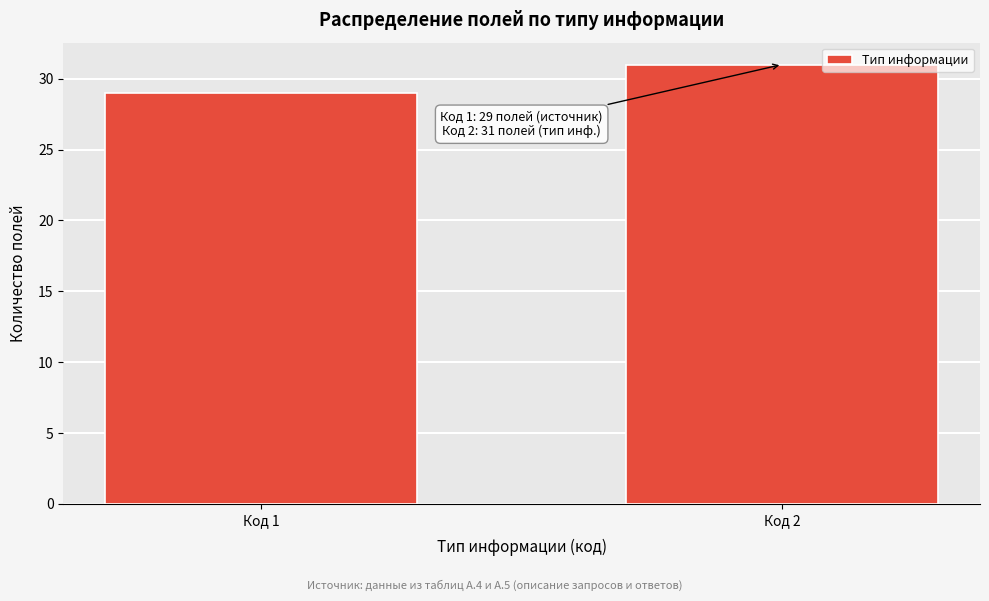

Reading left to right, list all the values displayed in this chart.

Код 1=29	Код 2=31